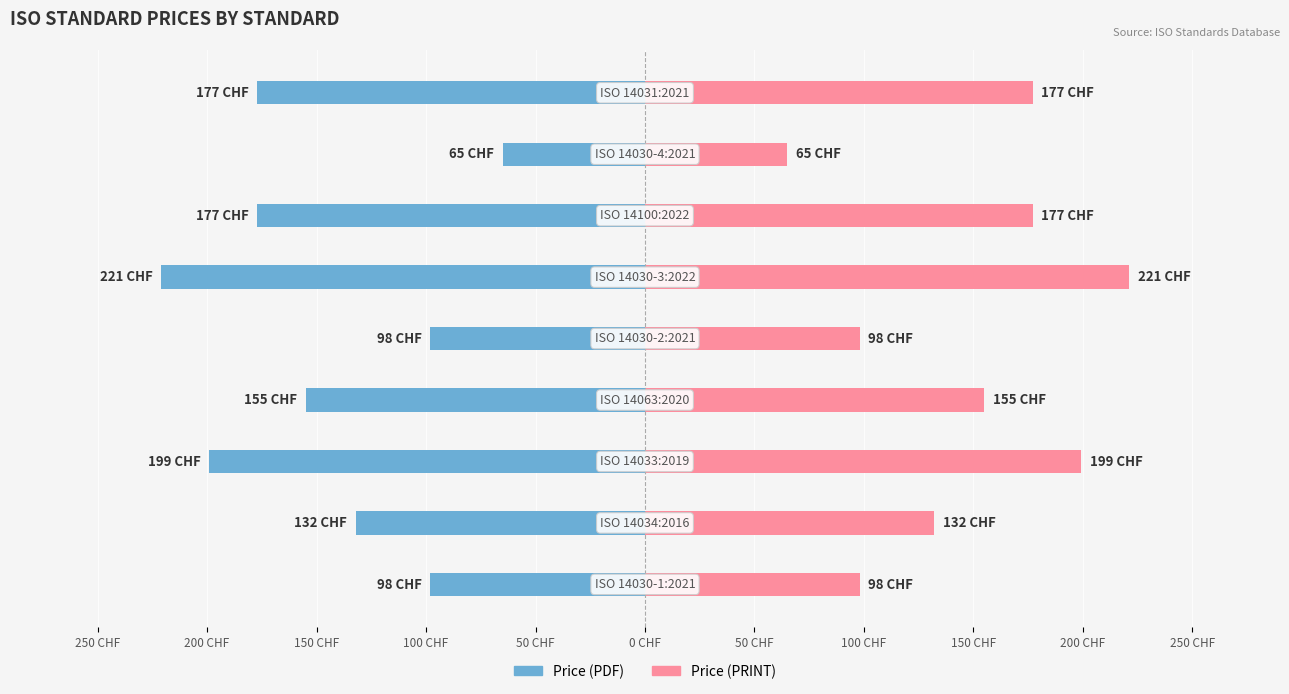

Between 50 CHF and 50 CHF, which is larger?

50 CHF